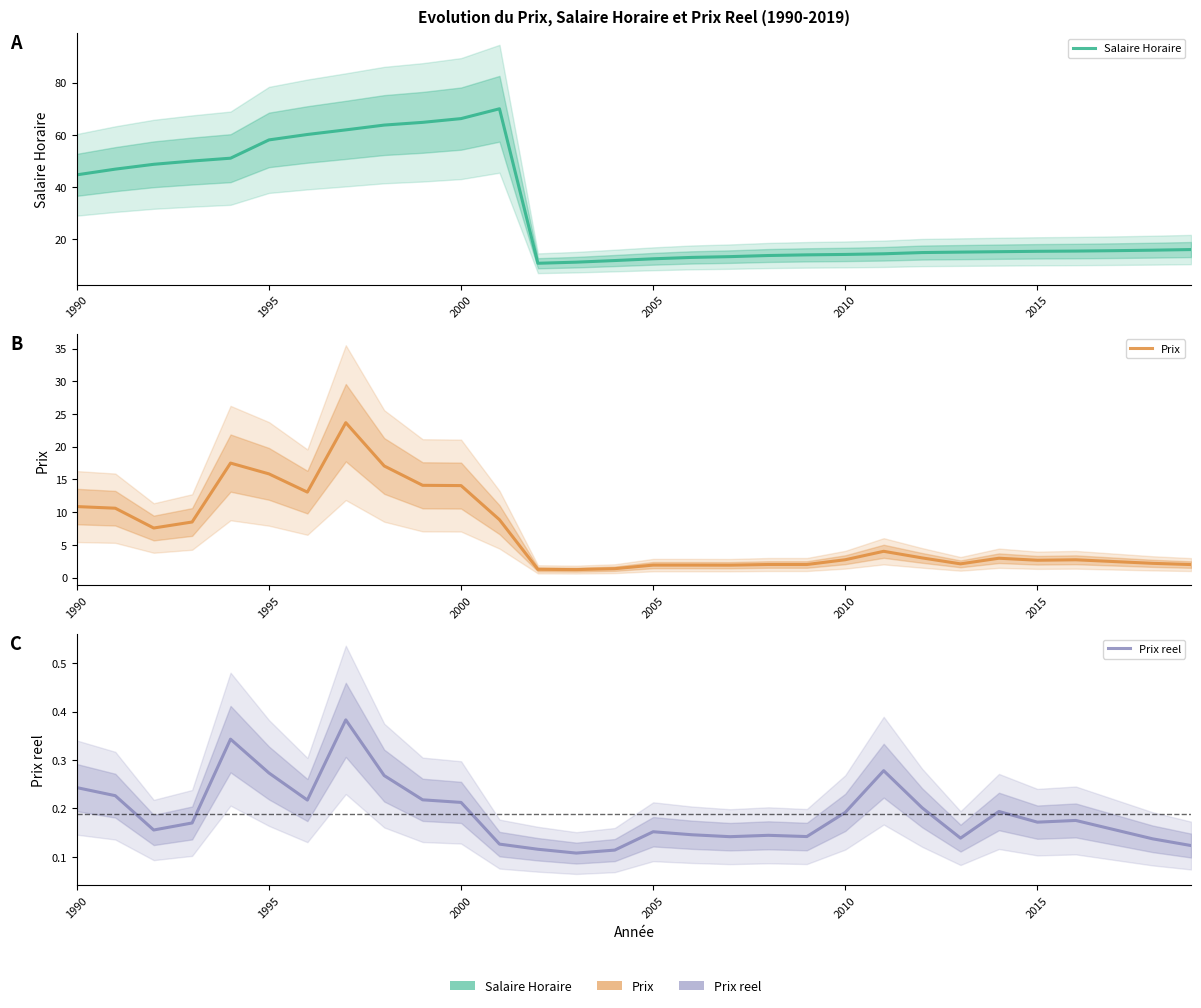

What is the highest value of the Salaire Horaire series?

70.0